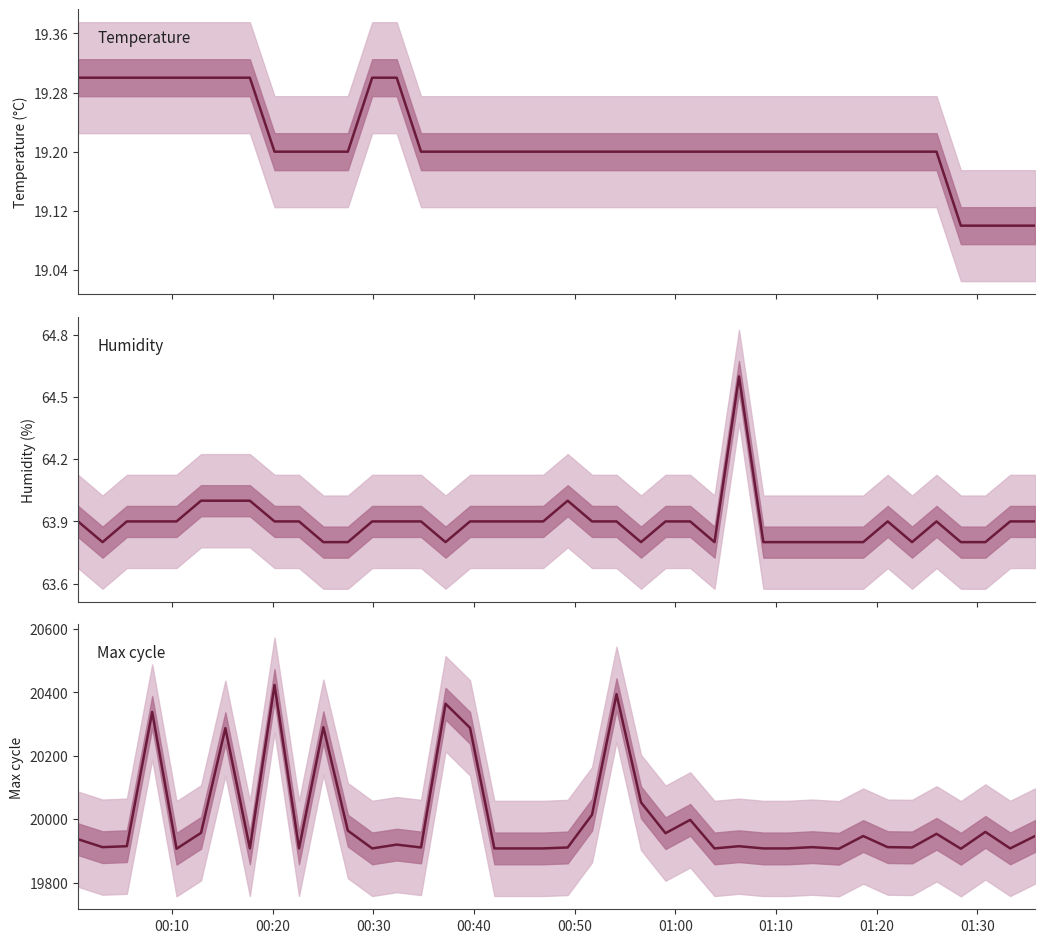

What is the average value of the Temperature (°C) series?

19.2